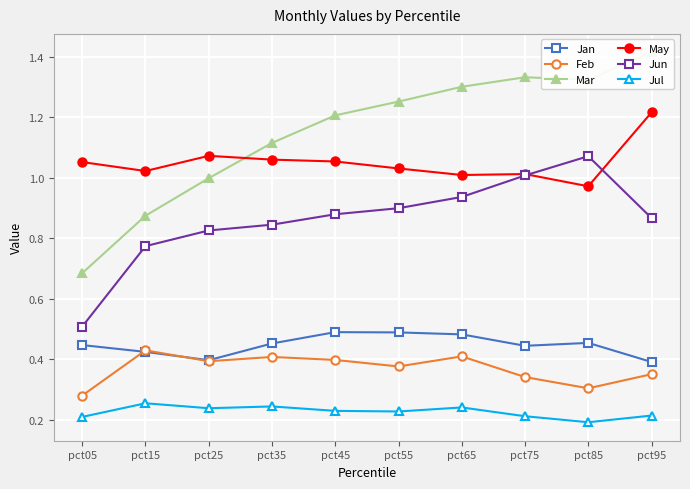

Which series has the largest range (max minus min)?

Mar